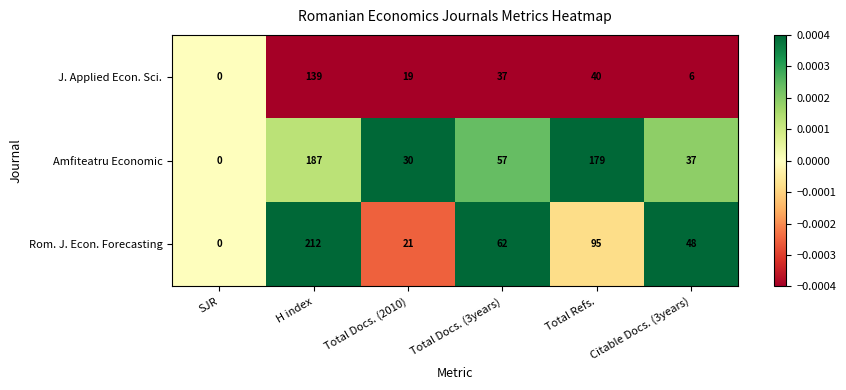

Which series has the largest total across all categories?

Amfiteatru Economic